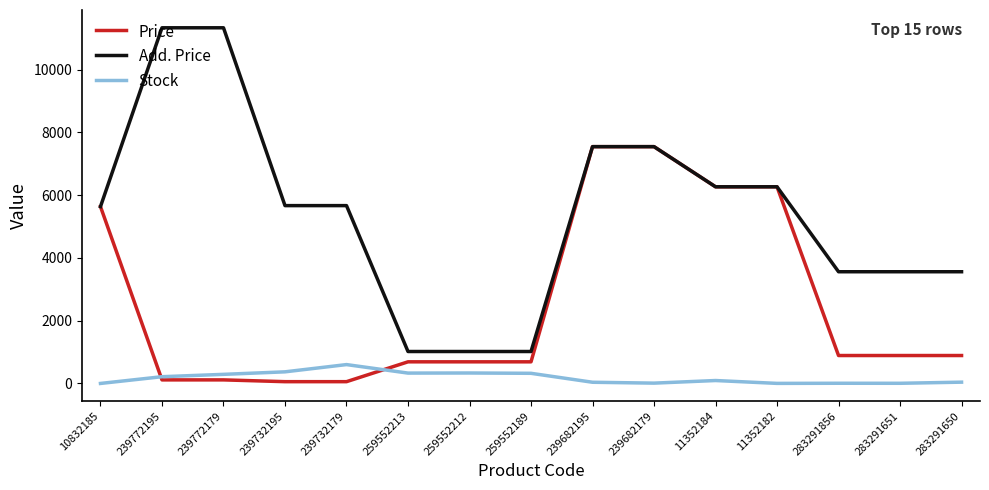

True or false: Stock has a value of 10.0 at 239682179.

True